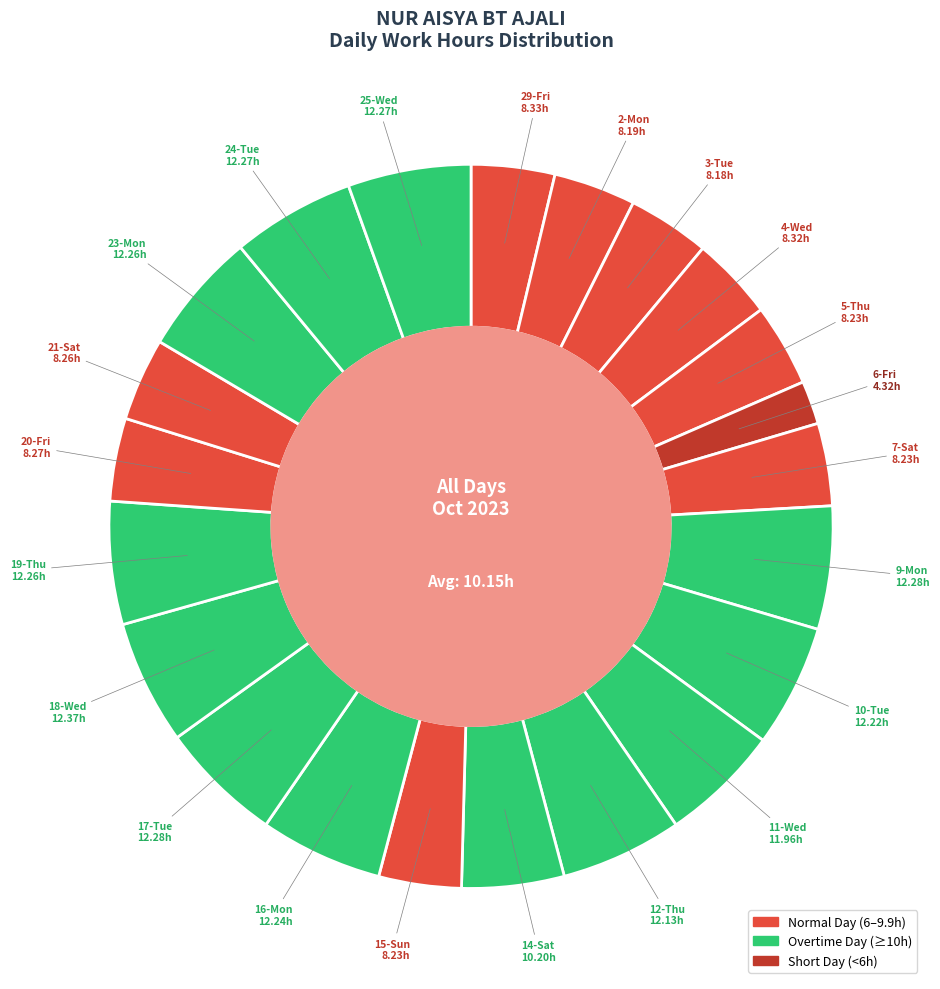

Which slice is the smallest?

6-Fri